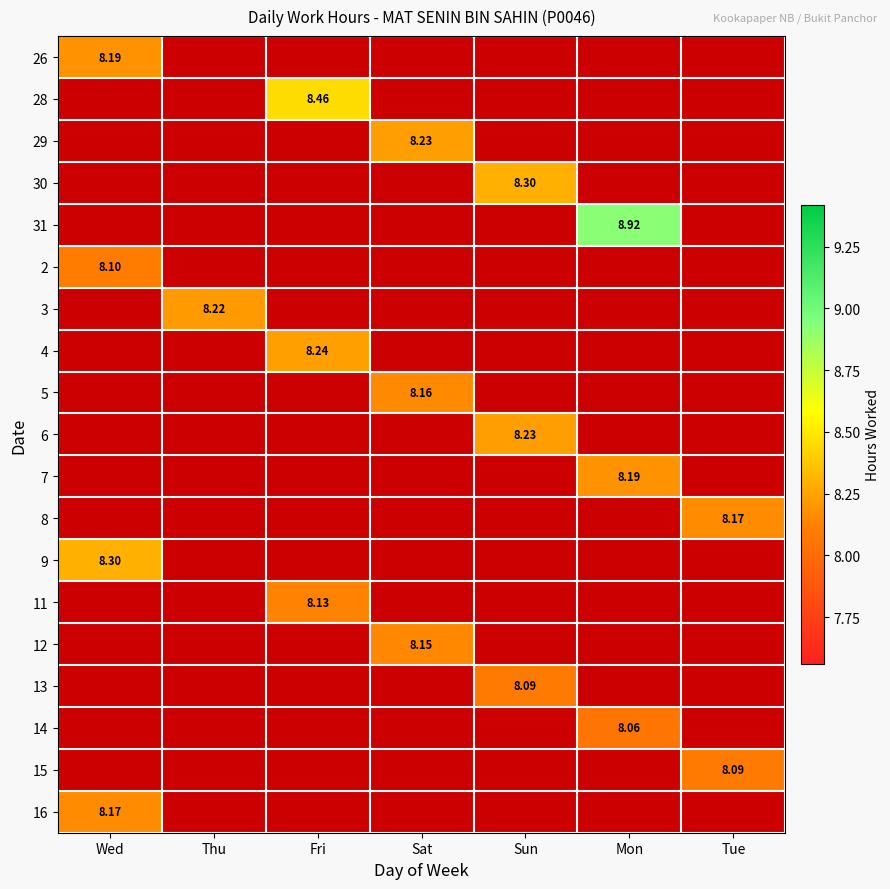

How many series are shown in this chart?

19